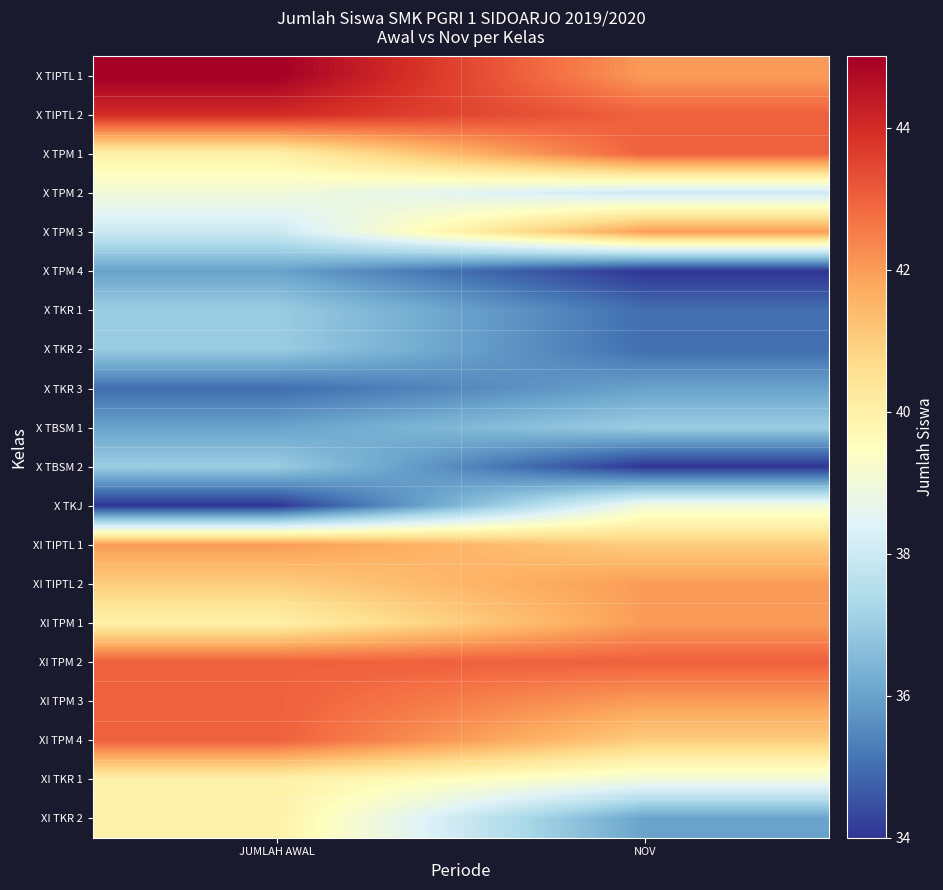

What is the maximum value shown in the chart?

45